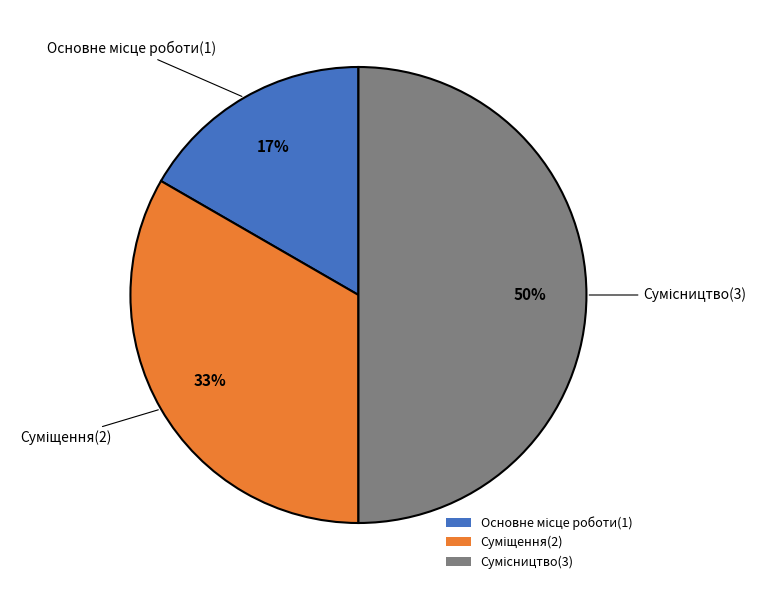

To the nearest percent, what is the difference between the largest and smallest slice percentages?

33%